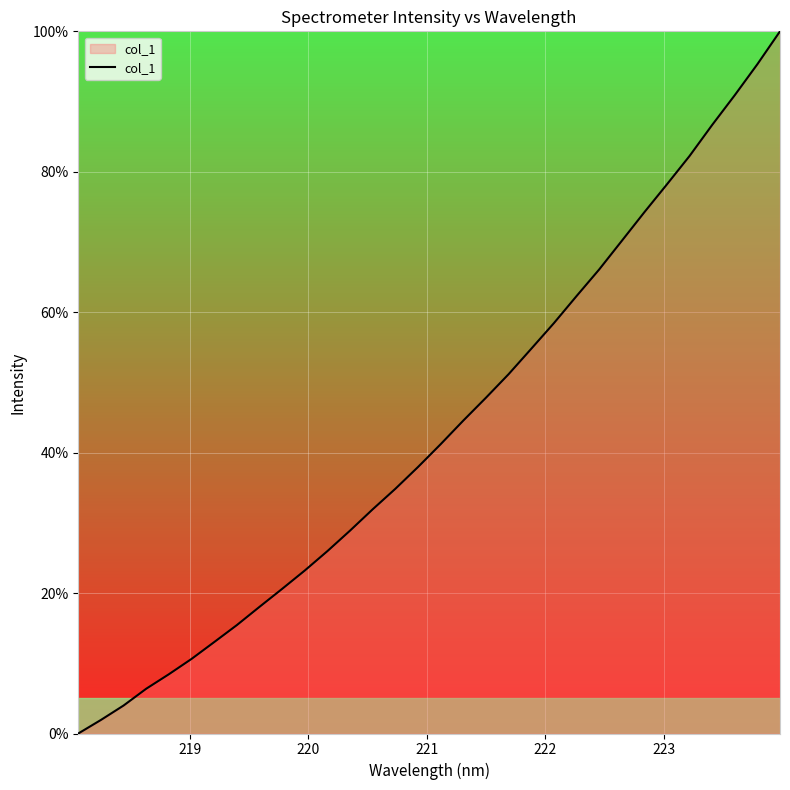

What is the difference between the maximum and minimum values?

100.0